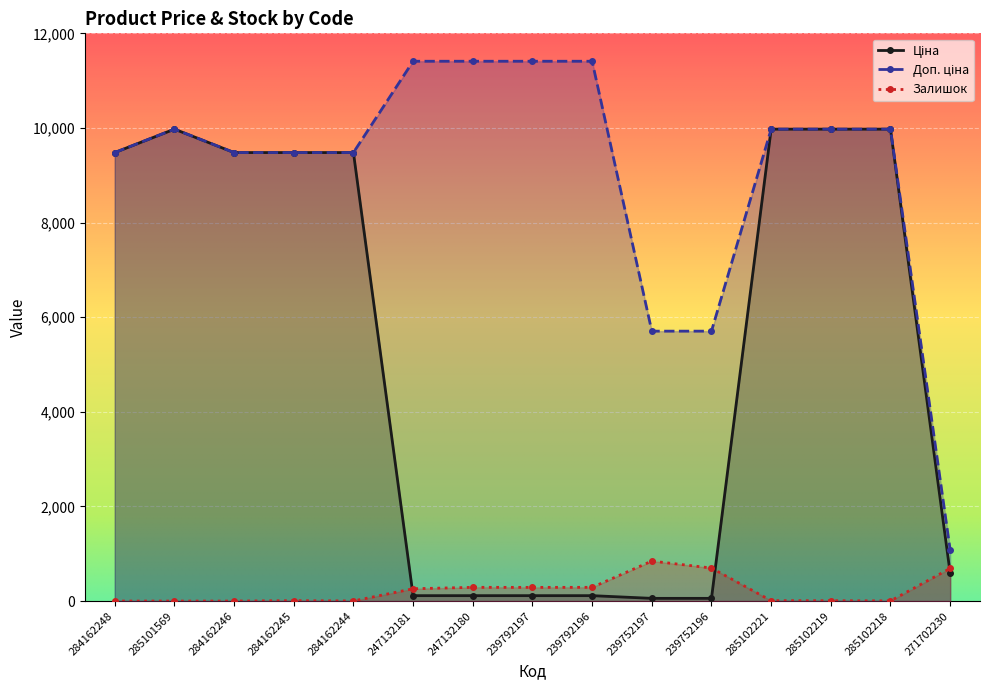

Which series has the widest spread of values?

Доп. ціна